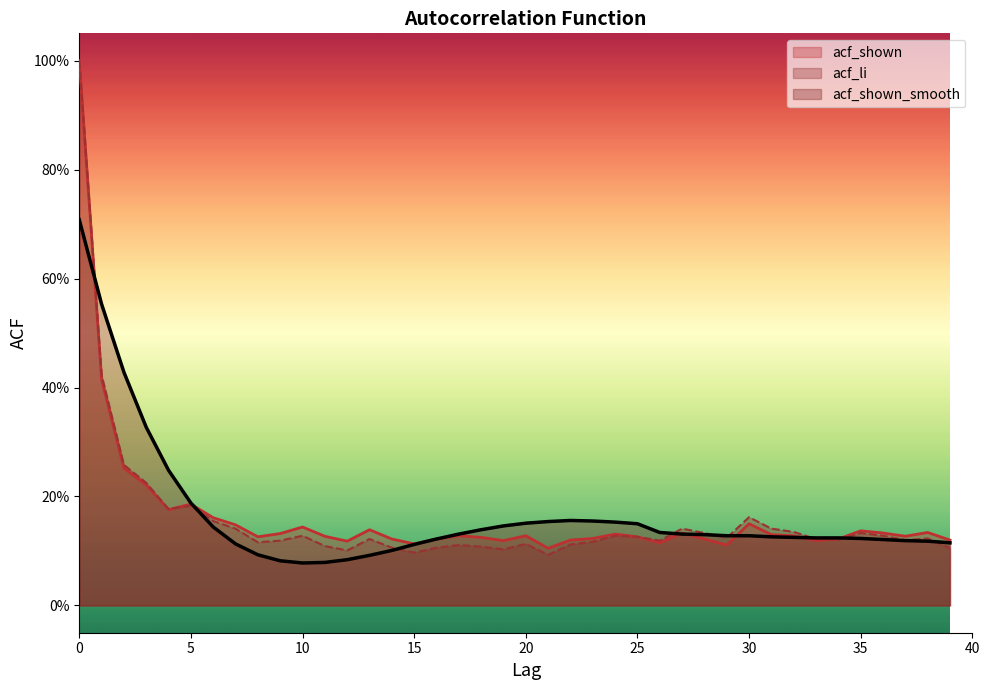

Which series has the widest spread of values?

acf_li